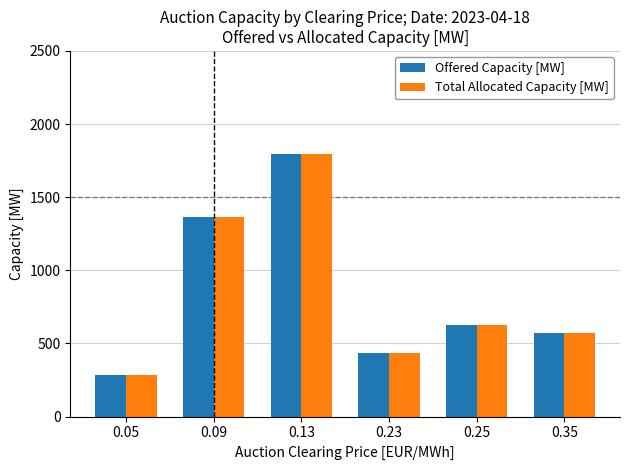

Which category has the highest value in the Offered Capacity [MW] series?

0.13